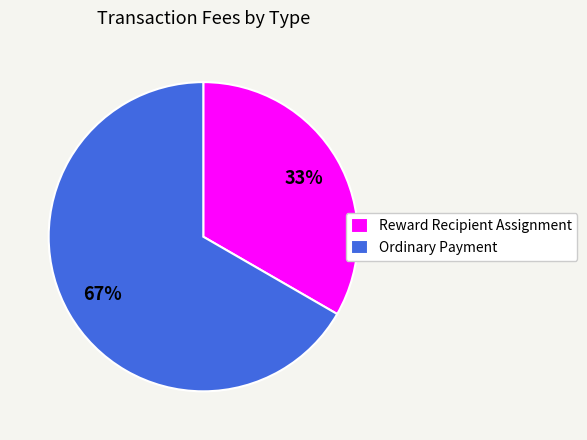

Combined, do Reward Recipient Assignment and Ordinary Payment account for over 50%?

Yes